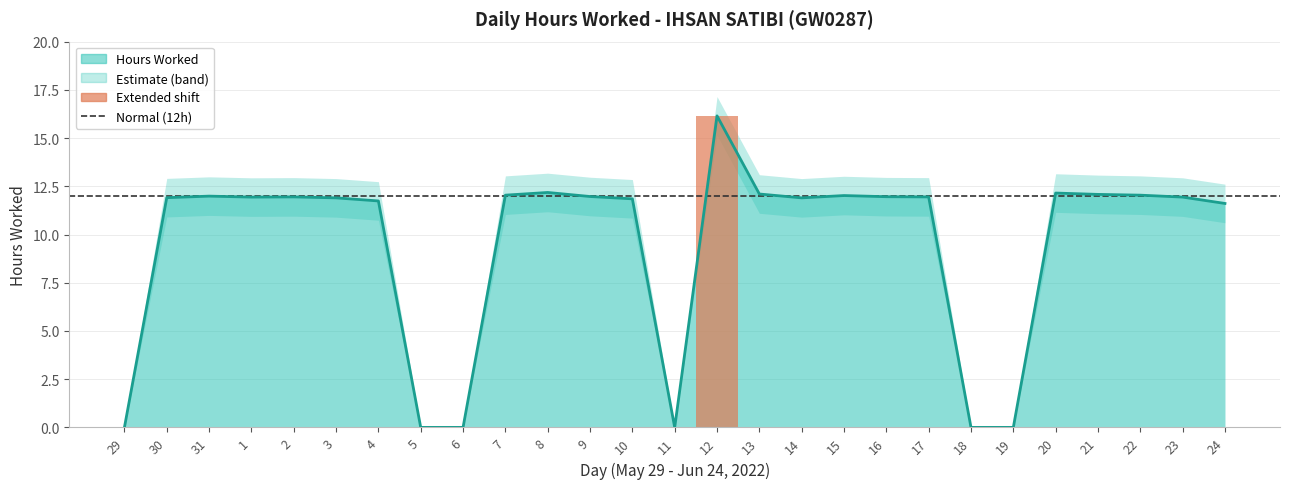

Reading left to right, what are all the values shown in this chart?

Hours Worked: 29=0.0	30=11.9	31=12.0	1=11.9	2=11.9	3=11.9	4=11.7	5=0.0	6=0.0	7=12.0	8=12.2	9=12.0	10=11.8	11=0.0	12=16.1	13=12.1	14=11.9	15=12.0	16=12.0	17=11.9	18=0.0	19=0.0	20=12.2	21=12.1	22=12.0	23=11.9	24=11.6
Upper Bound: 29=0.0	30=12.9	31=13.0	1=12.9	2=12.9	3=12.9	4=12.7	5=0.0	6=0.0	7=13.0	8=13.2	9=13.0	10=12.8	11=0.0	12=17.1	13=13.1	14=12.9	15=13.0	16=13.0	17=12.9	18=0.0	19=0.0	20=13.2	21=13.1	22=13.0	23=12.9	24=12.6
Lower Bound: 29=0.0	30=10.9	31=11.0	1=10.9	2=10.9	3=10.9	4=10.7	5=0.0	6=0.0	7=11.0	8=11.2	9=11.0	10=10.8	11=0.0	12=15.2	13=11.1	14=10.9	15=11.0	16=11.0	17=10.9	18=0.0	19=0.0	20=11.2	21=11.1	22=11.0	23=10.9	24=10.6